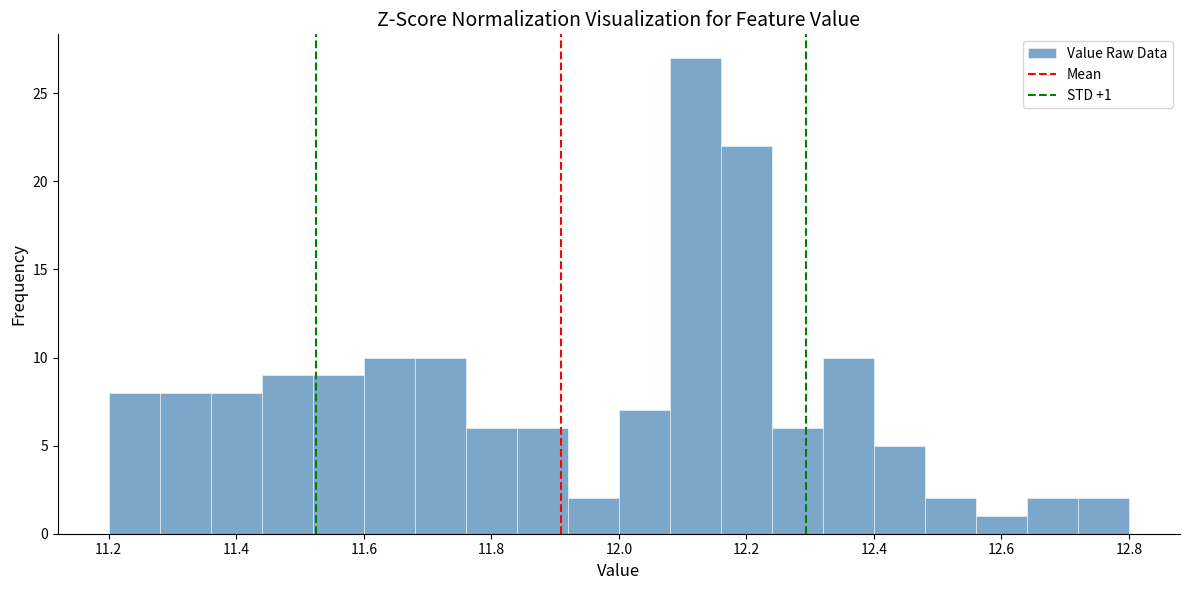

Over which range of the x-axis is the bar tallest?

12.08 to 12.16